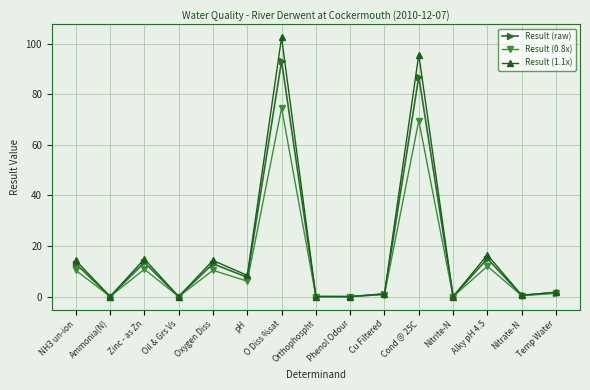

What is the difference between the second highest and second lowest values in the Result (1.1x) series?

95.7